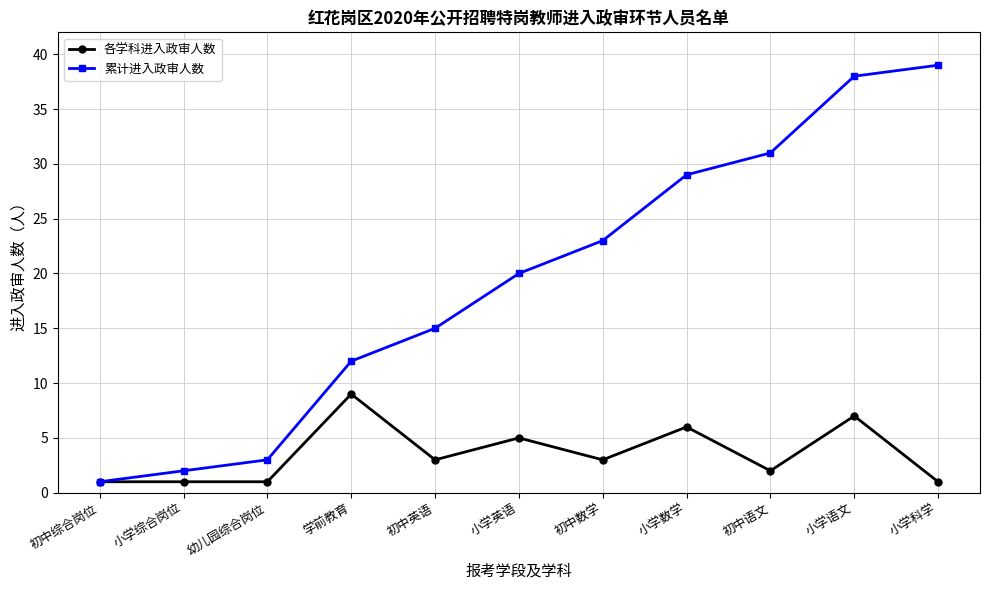

True or false: 累计进入政审人数 has a value of 6 at 小学英语.

False